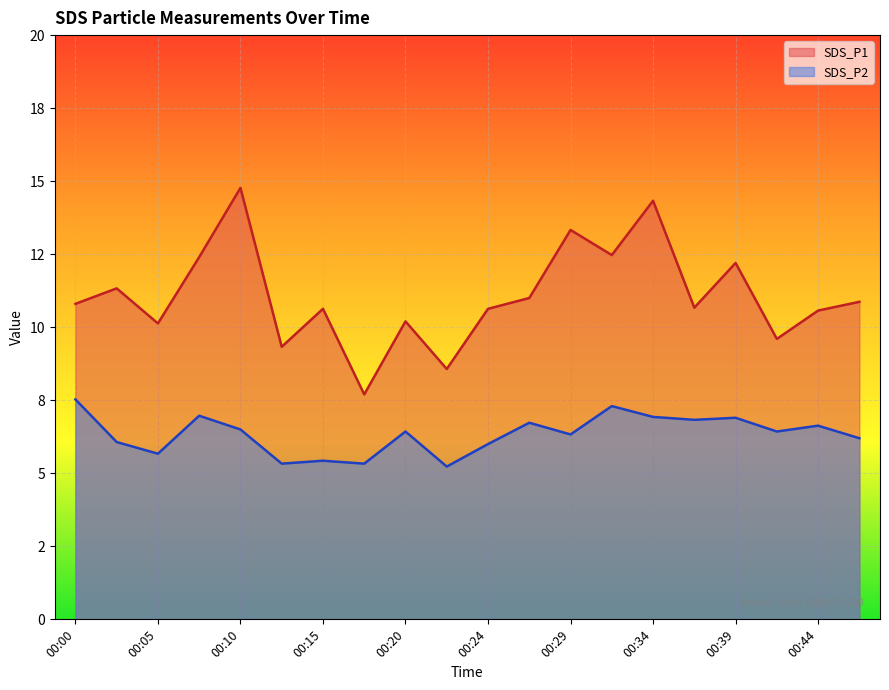

True or false: SDS_P2 and SDS_P1 cross at least once.

False